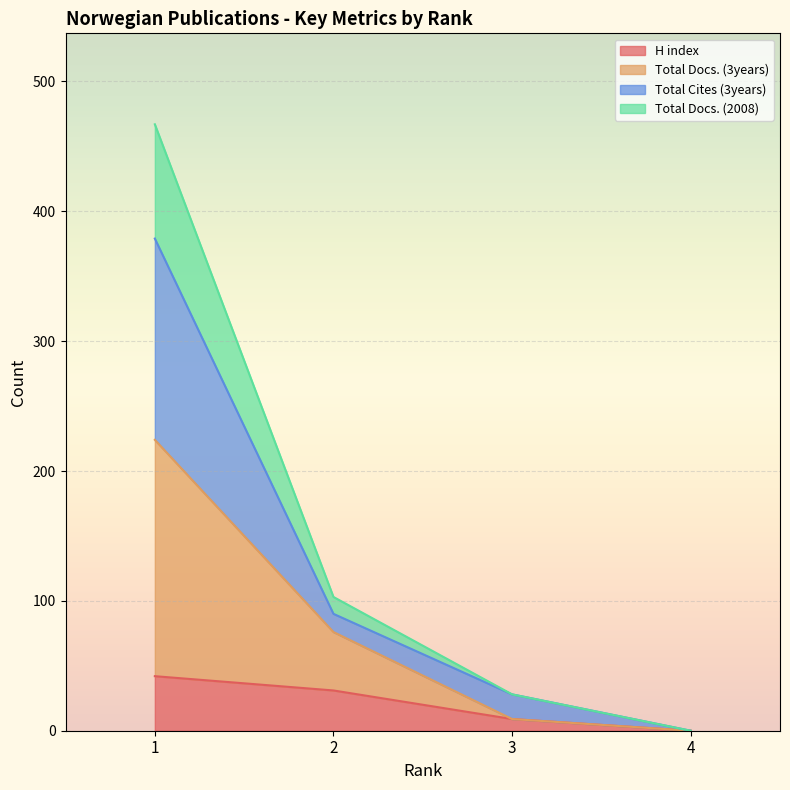

The value of H index at 3 is 9. True or false?

True